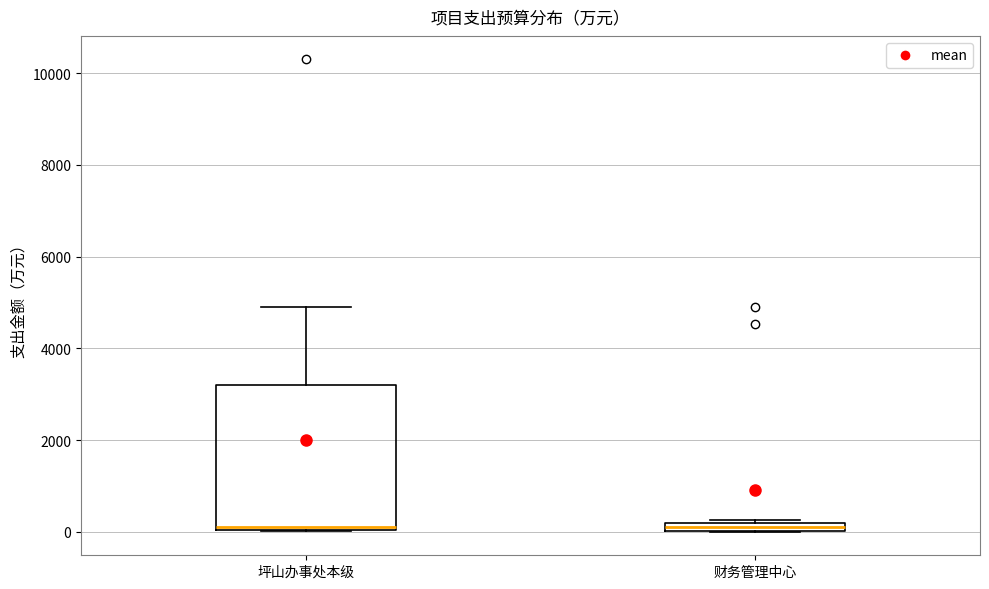

Which box is the tallest, from its lower edge to its upper edge?

坪山办事处本级